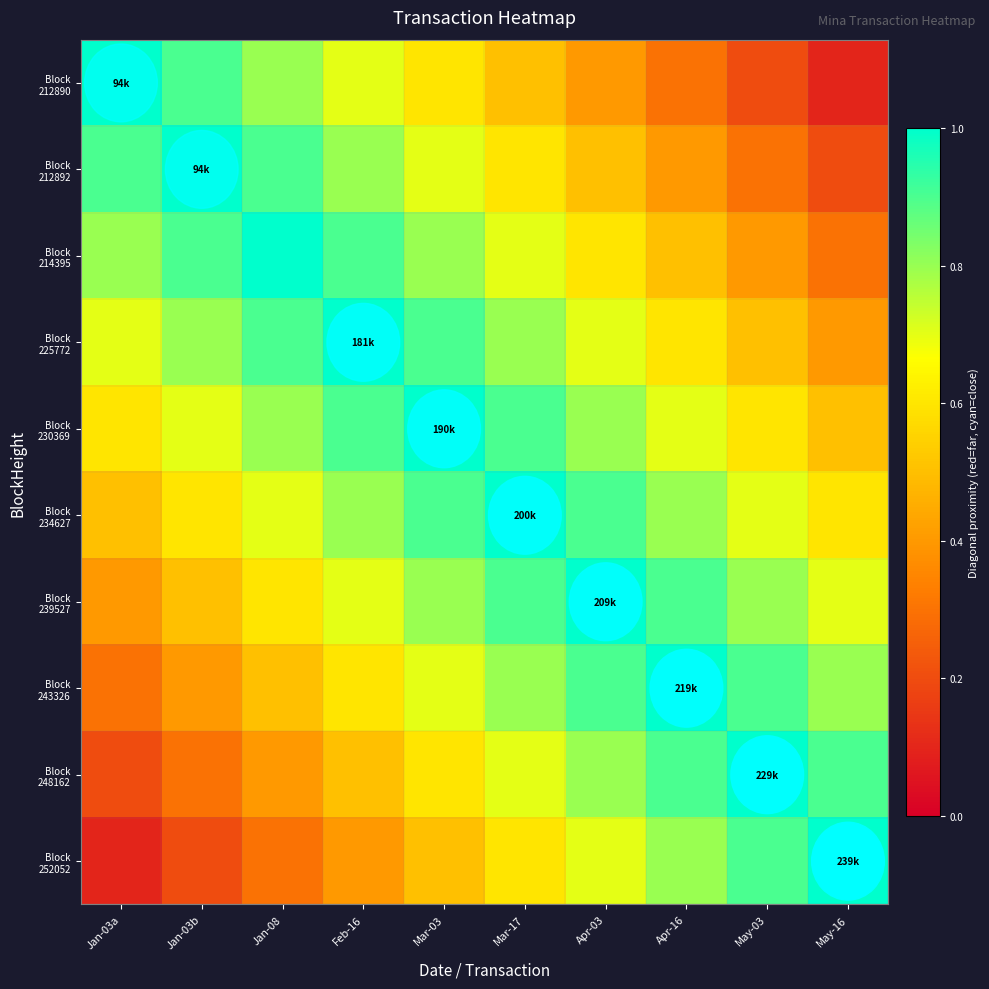

What is the greatest value displayed?

1.0